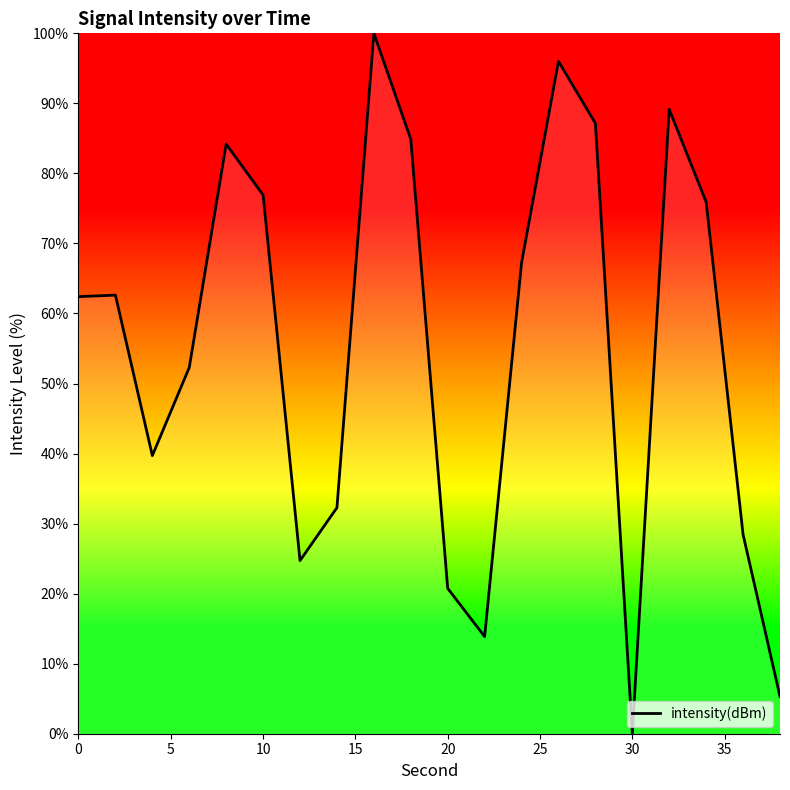

How many lines are shown in the chart?

1